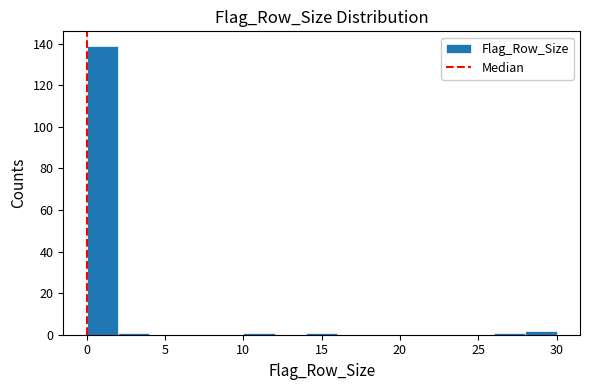

Reading left to right, list every bar in this chart as the range it spans on the x-axis followed by its height. The values are not printed on the chart, so give them approximately, as read against the axis.

0 to 2: 140
2 to 4: under 2
4 to 6: 0
6 to 8: 0
8 to 10: 0
10 to 12: under 2
12 to 14: 0
14 to 16: under 2
16 to 18: 0
18 to 20: 0
20 to 22: 0
22 to 24: 0
24 to 26: 0
26 to 28: under 2
28 to 30: 2